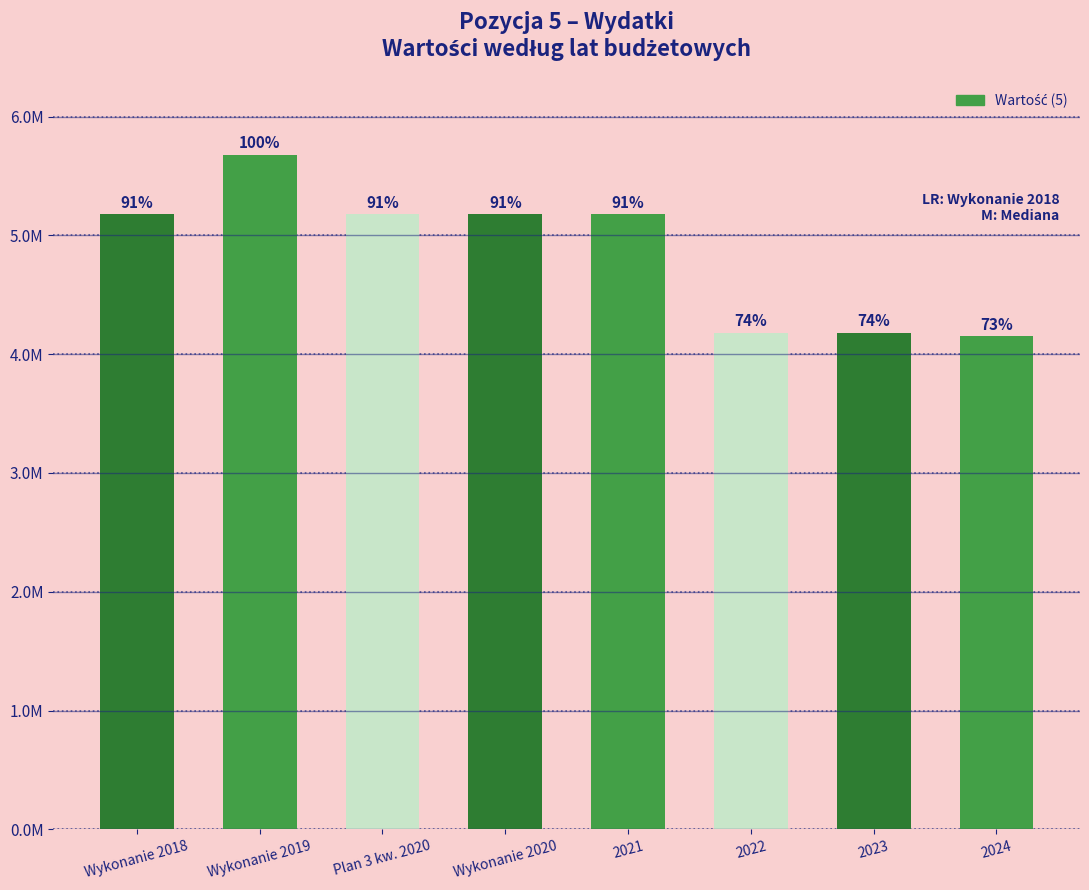

Does the chart contain any negative values?

No